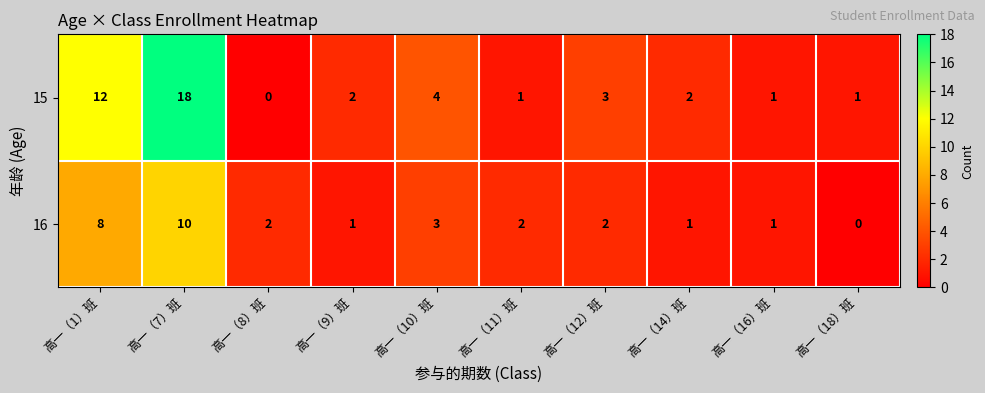

Rank the series by their average value, from lowest to highest.

16, 15